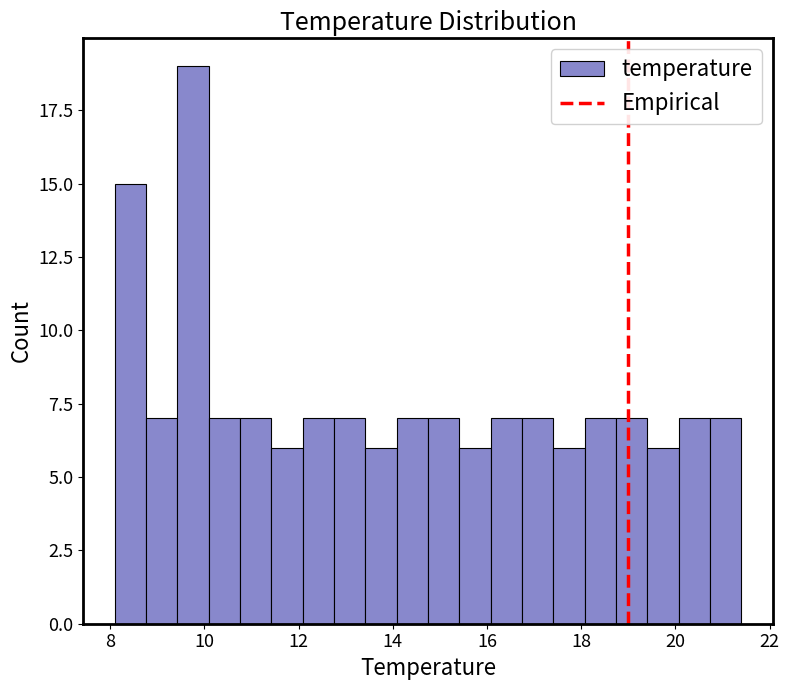

Read against the x-axis, roughly where is the centre of the tallest bar?

9.8